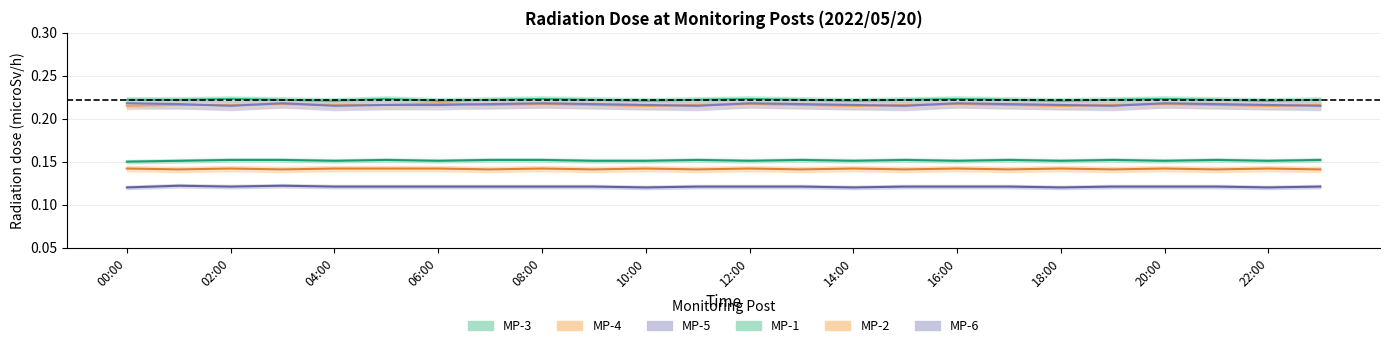

True or false: MP-1 has more than 0 interior local peaks.

True